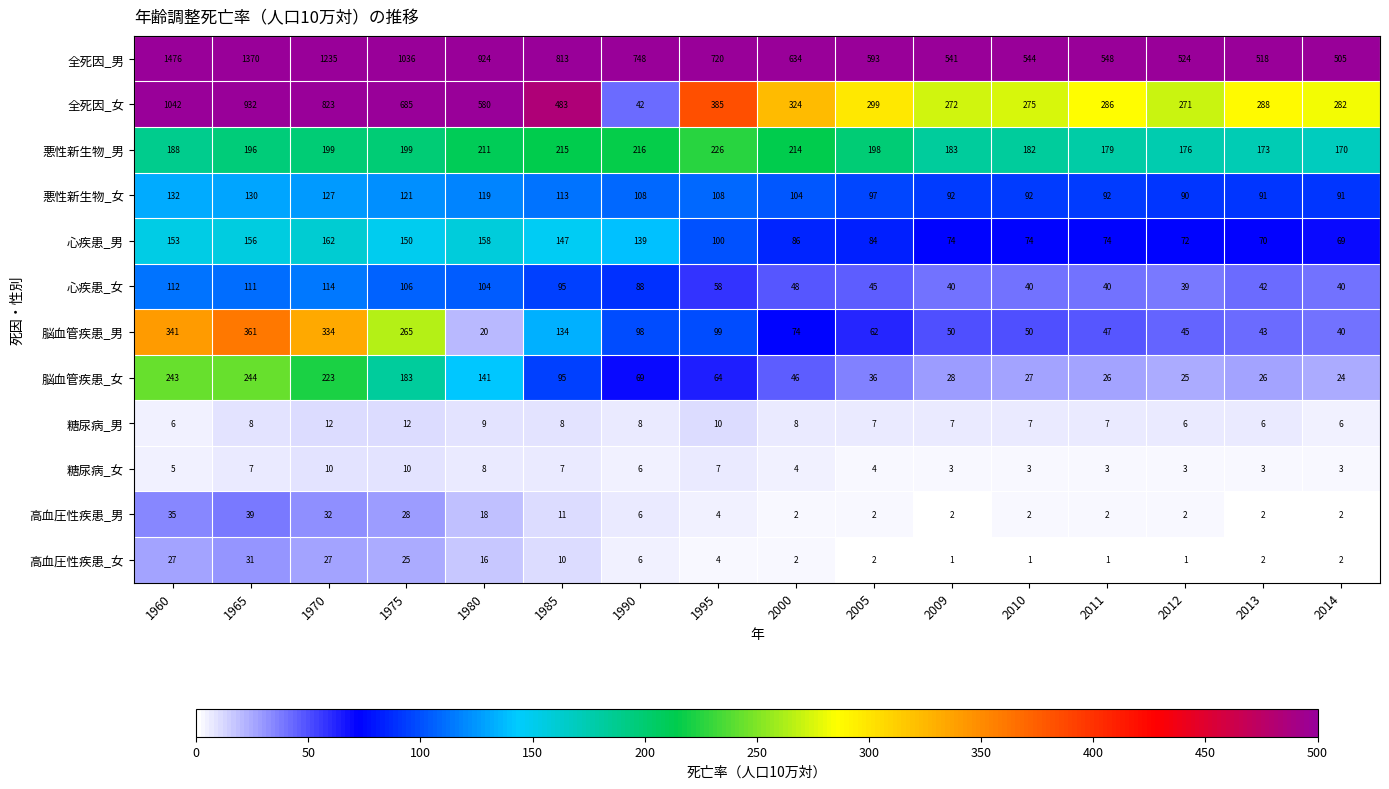

True or false: 悪性新生物_男 has a value of 173 at 2013.

True